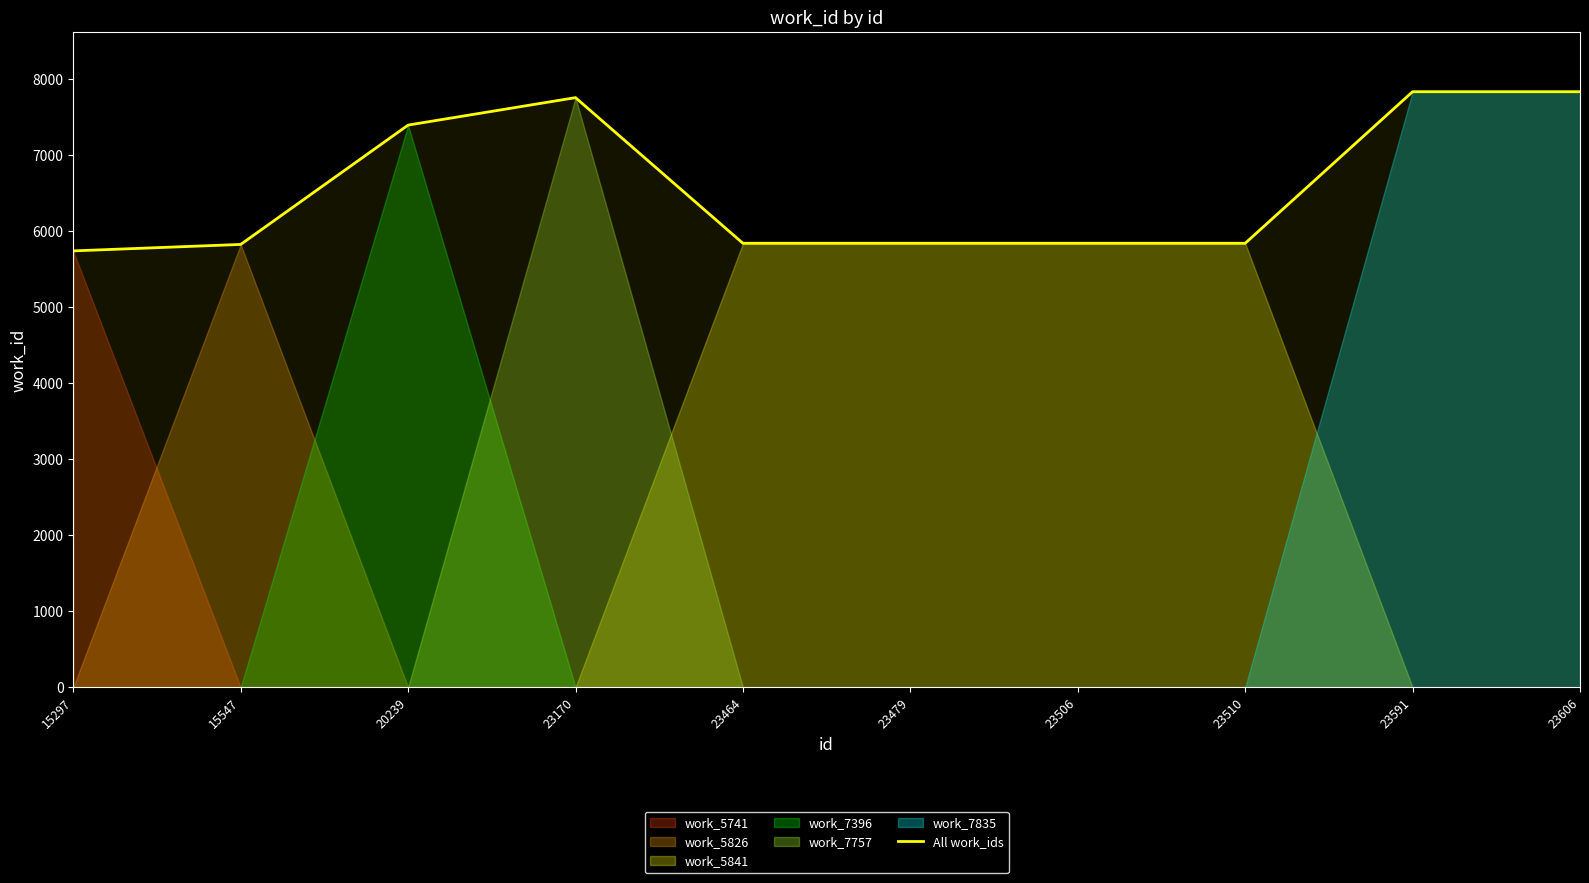

Between 23510 and 15547, which is larger?

23510